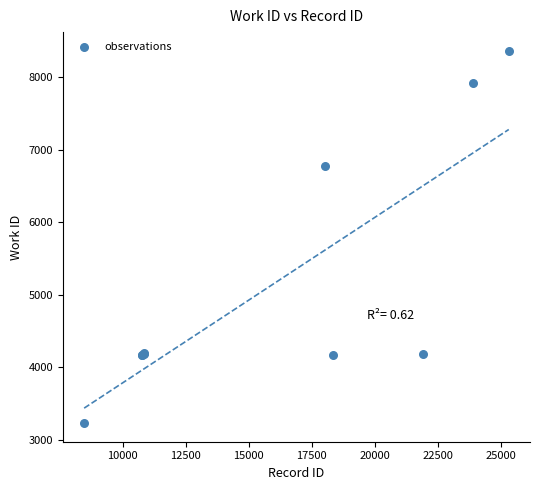

What Y value in the scatter plot is closest to 5795?

6775